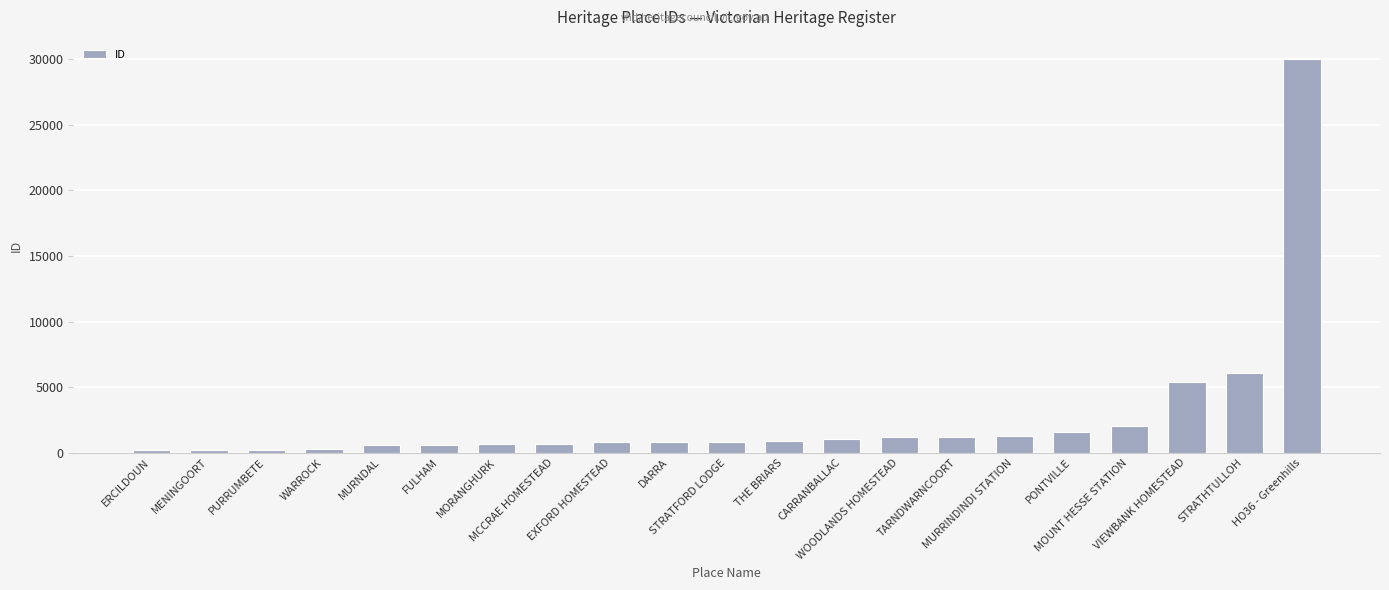

Count the number of data series in this chart.

1